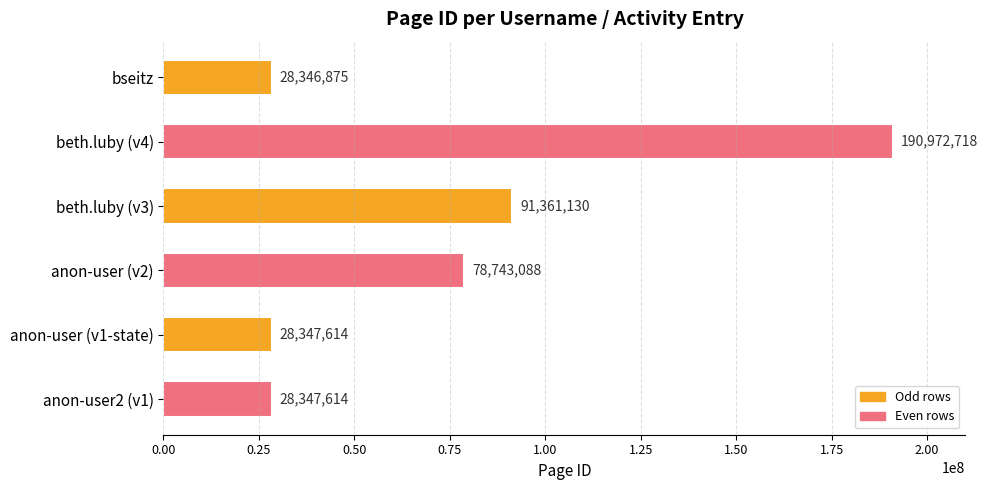

What is the average value?

74353173